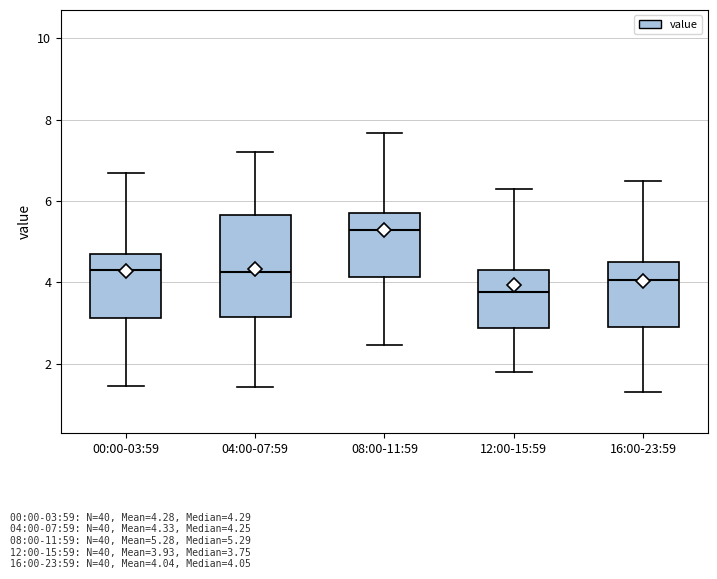

Where does the upper whisker of the box for 16:00-23:59 end on the y-axis? The values are not printed on the chart, so give them approximately, as read against the axis.

6.6